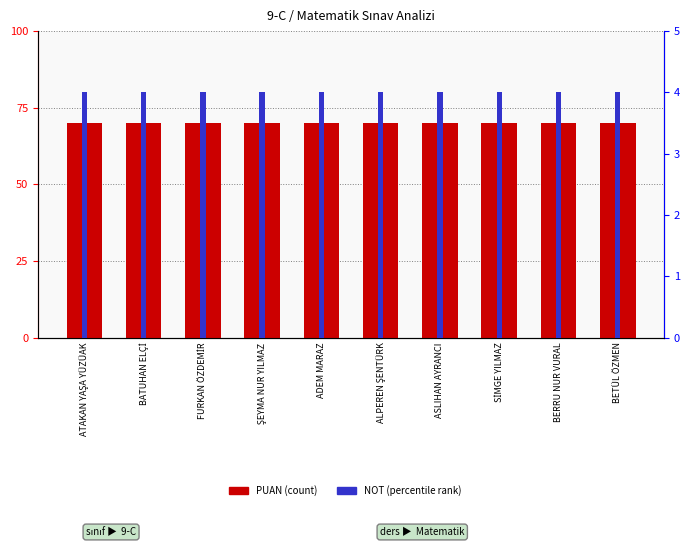

List the labels in order of PUAN value, largest first.

ATAKAN YAŞA YÜZÜAK, BATUHAN ELÇİ, FURKAN ÖZDEMİR, ŞEYMA NUR YILMAZ, ADEM MARAZ, ALPEREN ŞENTÜRK, ASLIHAN AYRANCI, SİMGE YILMAZ, BERRU NUR VURAL, BETÜL ÖZMEN